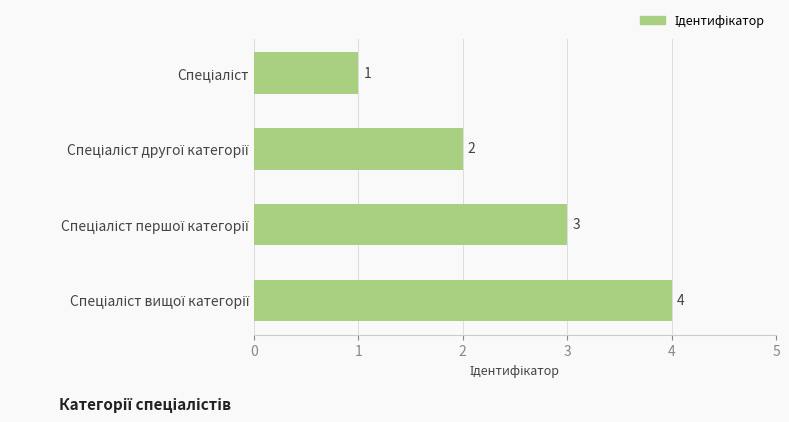

What is the greatest value displayed?

4